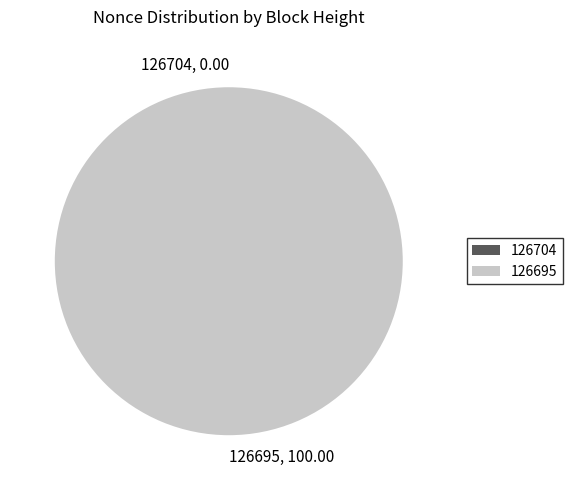

To the nearest percent, what percentage of the pie is 126695?

100%